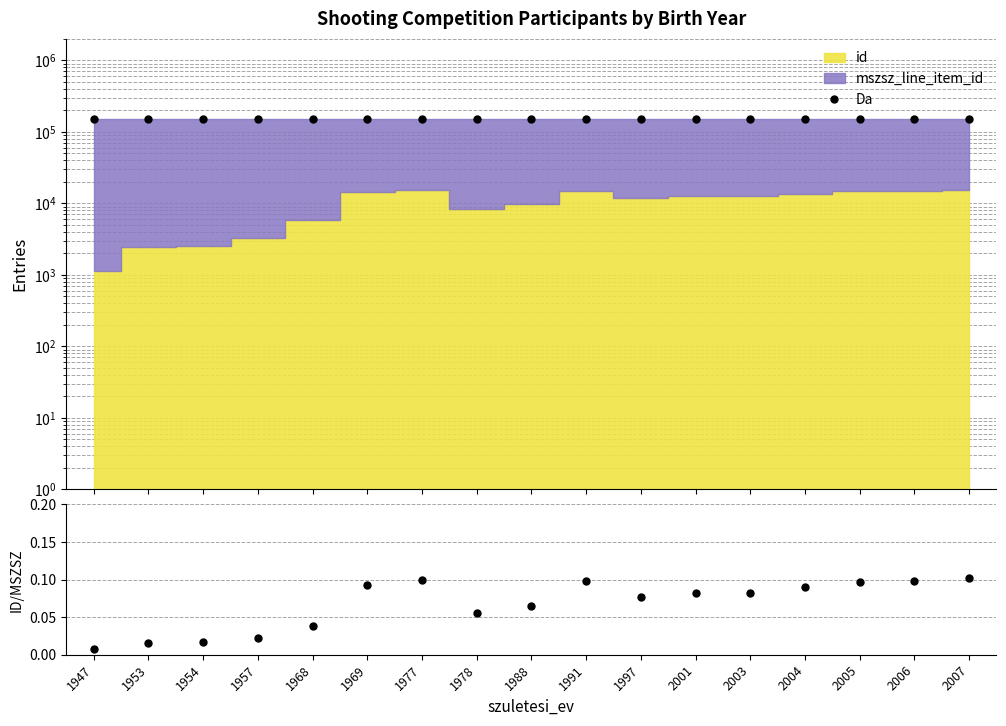

Rank the series by their maximum value, from highest to lowest.

Da, id/mszsz_line_item_id